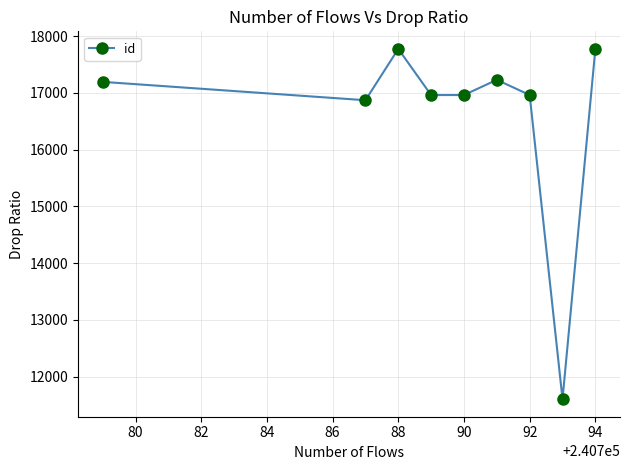

What is the greatest value displayed?

17778